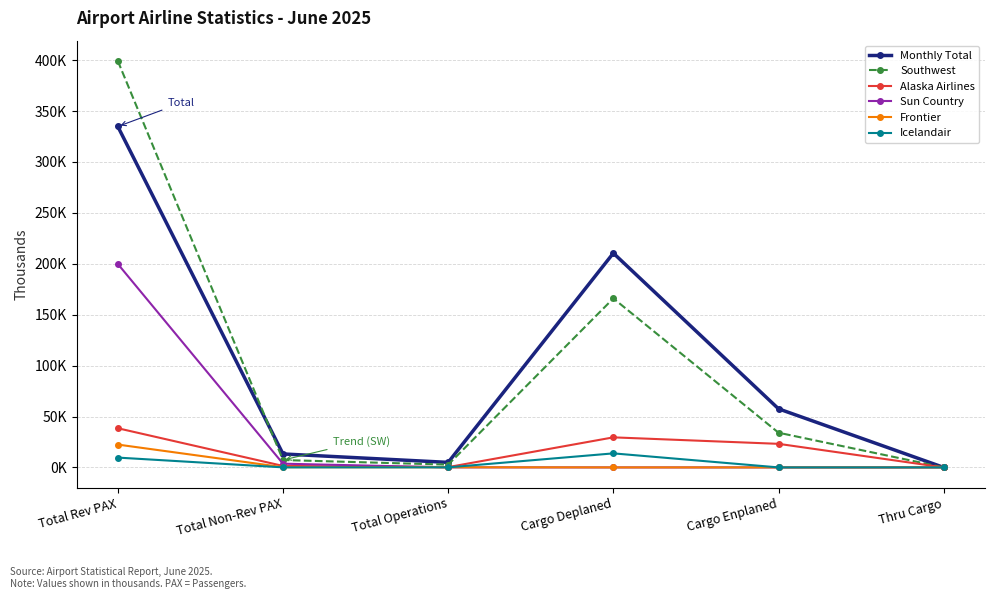

What is the average value of the Alaska Airlines series?

15.5